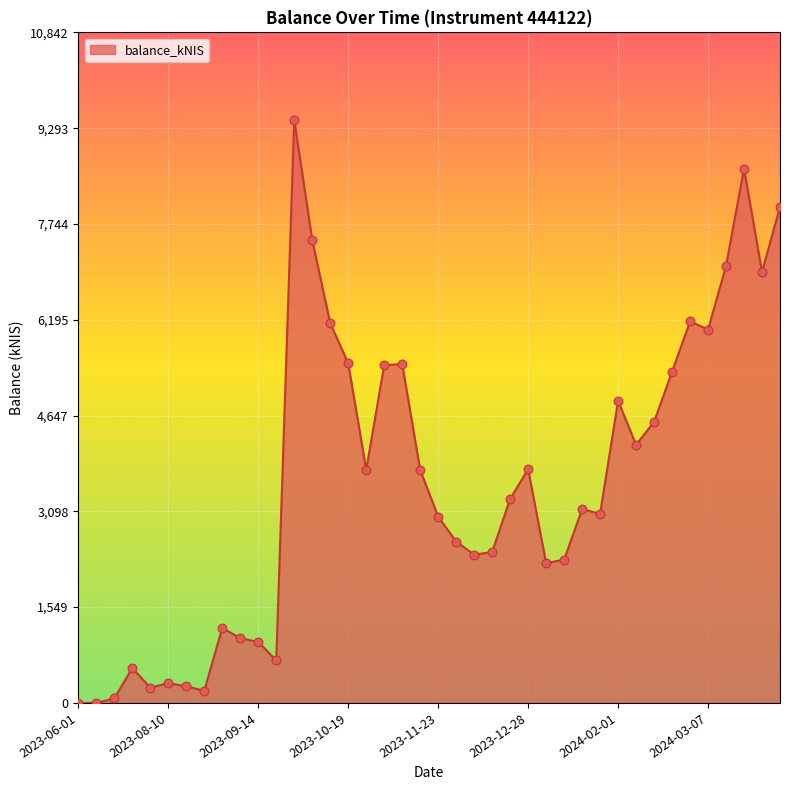

What is the difference between the maximum and minimum values?

9427.7